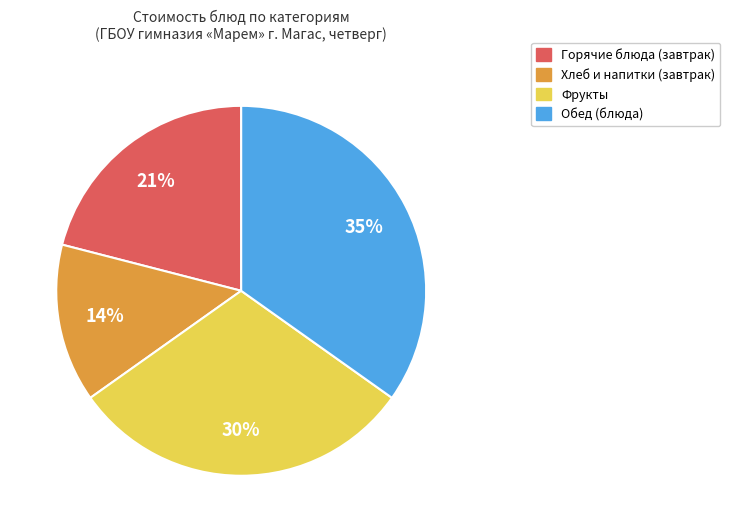

Does any single category account for the majority?

No